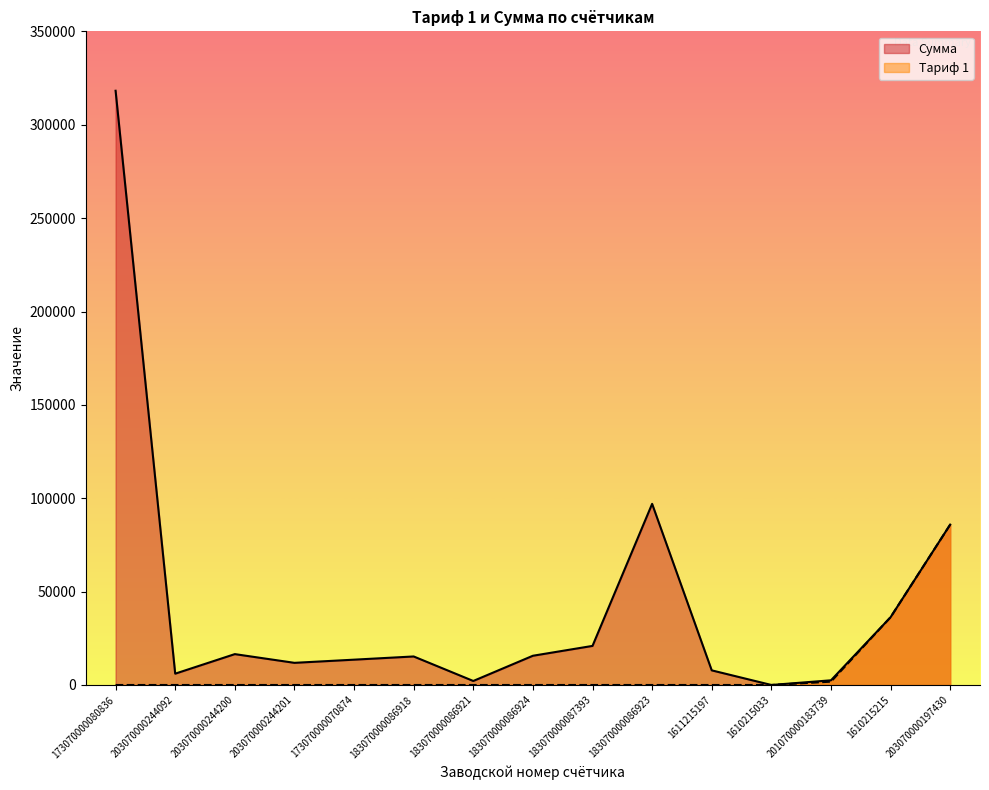

True or false: Сумма and Тариф 1 cross at least once.

False